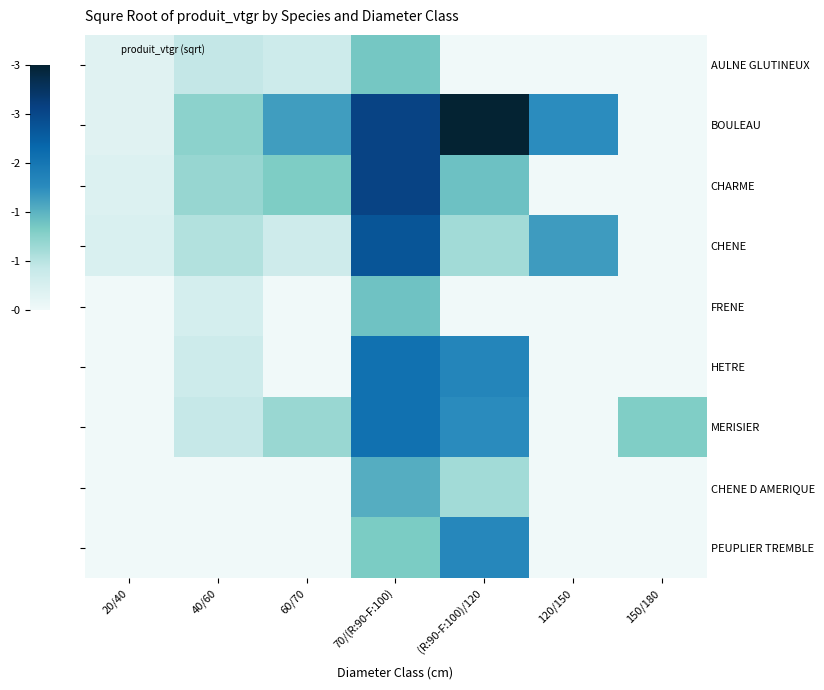

Rank the series by their maximum value, from highest to lowest.

BOULEAU, CHARME, CHENE, MERISIER, HETRE, PEUPLIER TREMBLE, CHENE D AMERIQUE, FRENE, AULNE GLUTINEUX